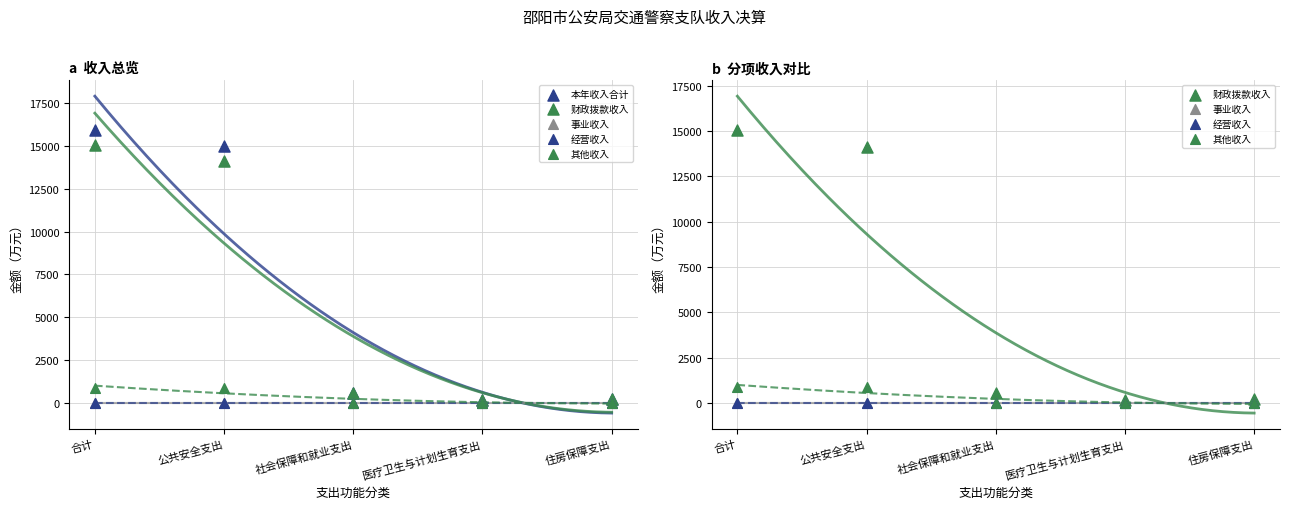

Which series reaches the minimum Y coordinate?

事业收入